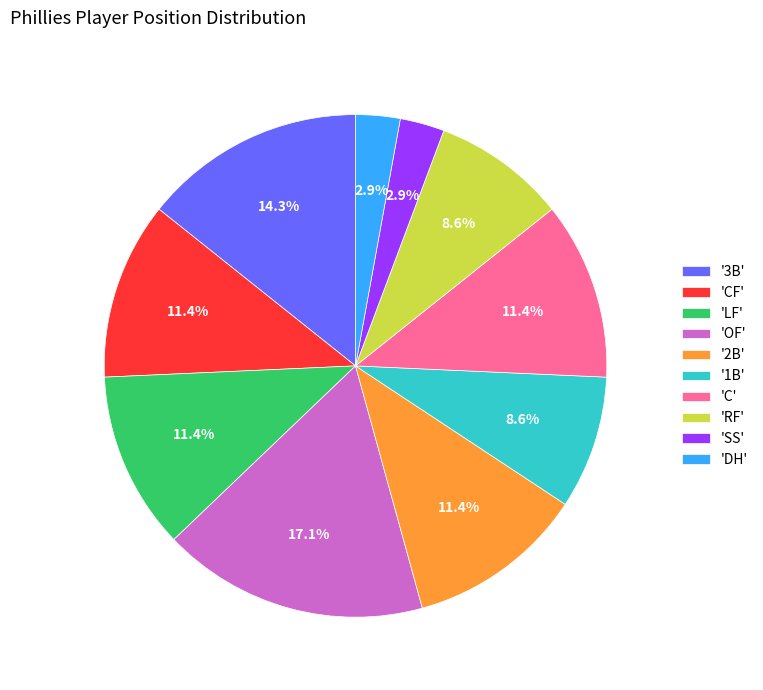

What percentage is NOT represented by 'OF'?

82.9%